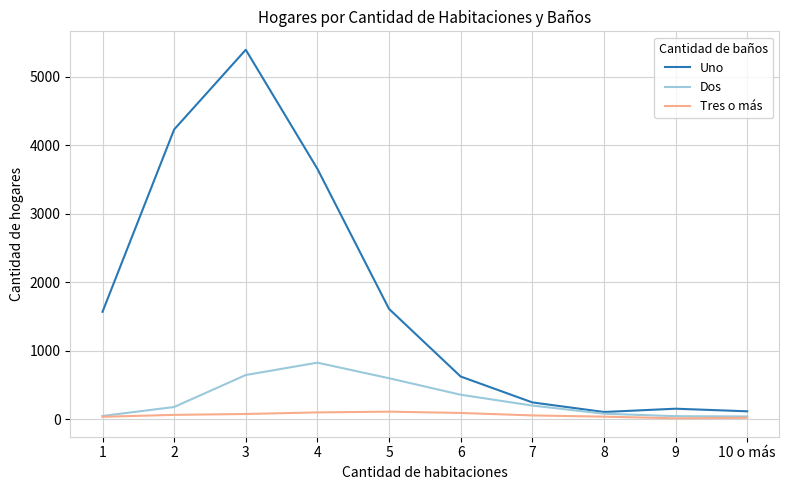

What is the greatest value displayed?

5393